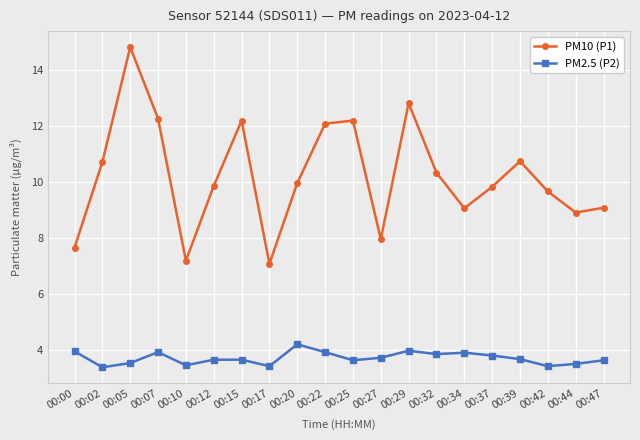

Rank the series by their average value, from highest to lowest.

PM10 (P1), PM2.5 (P2)